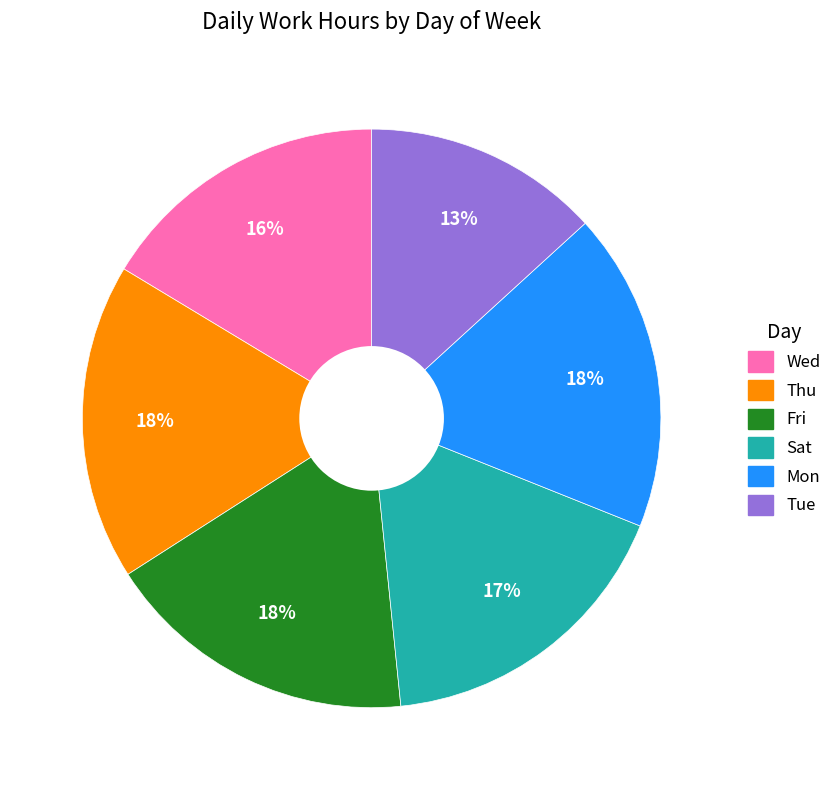

Is there a majority slice in this chart?

No